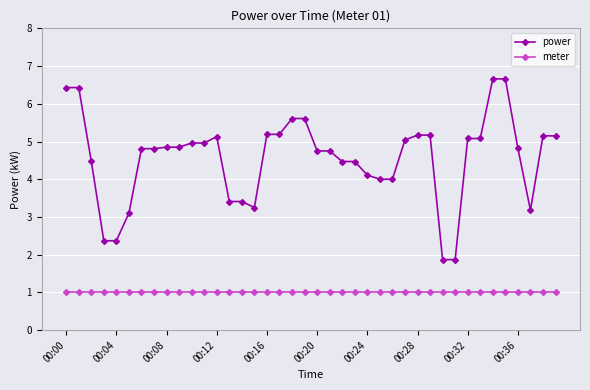

What are all the series names shown in the legend?

power, meter